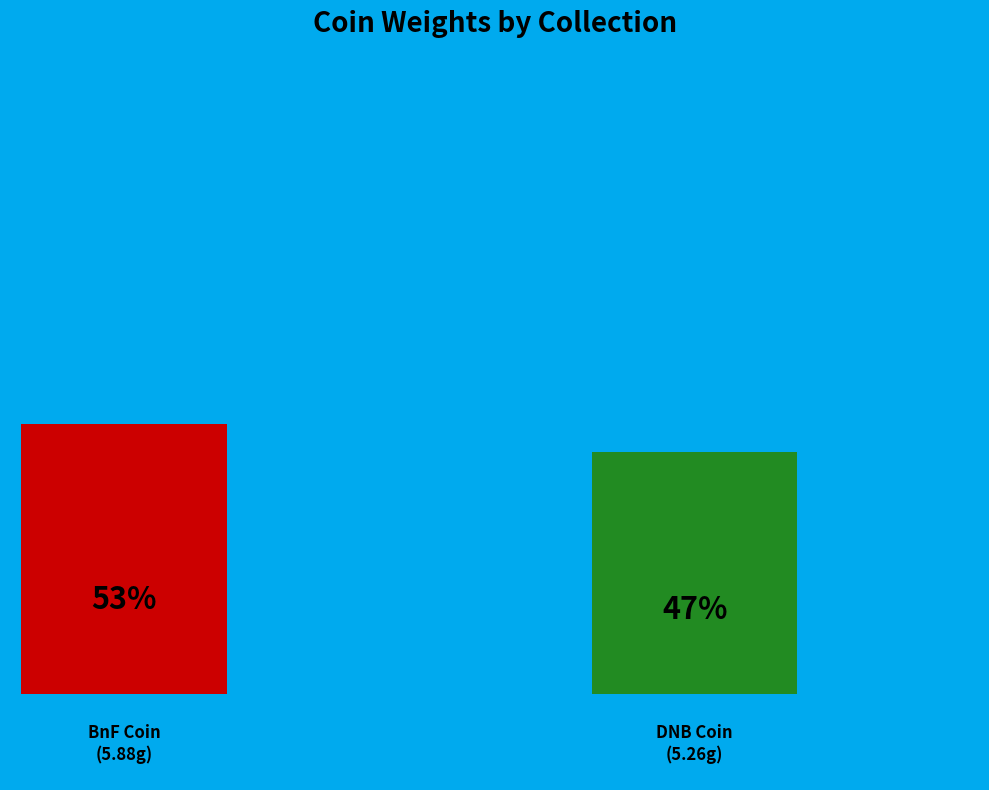

Count the number of slices in the pie.

2